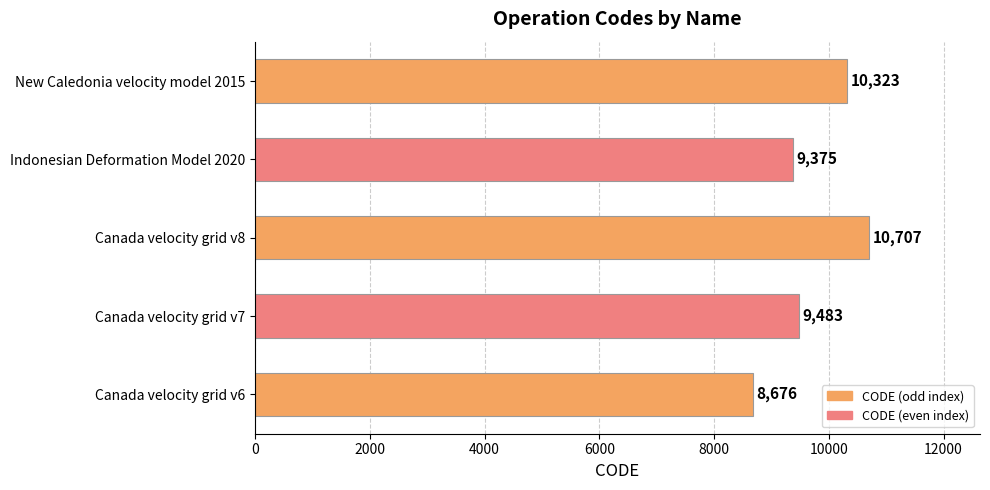

What is the sum of all values?

48564